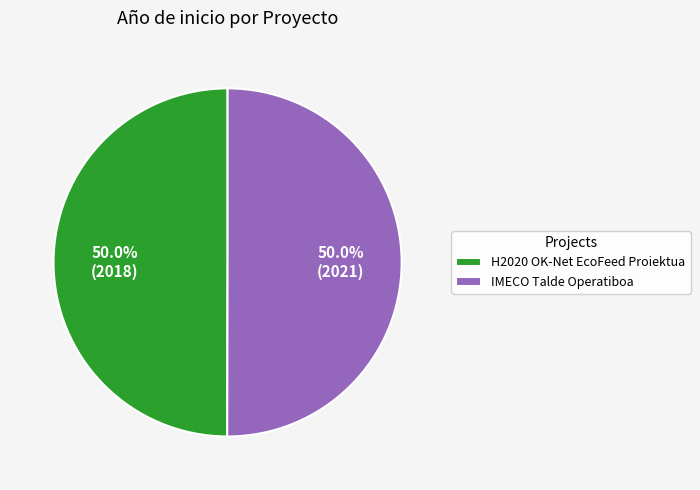

To the nearest percent, what percentage of the pie is H2020 OK-Net EcoFeed Proiektua?

50%